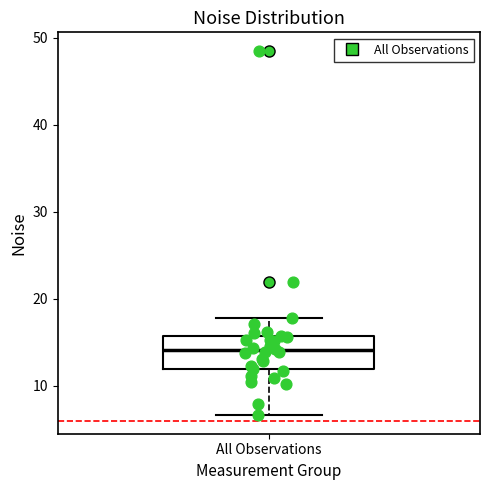

Read this box plot against the y-axis: the position of the median line, the range covered by the box, and the ends of both whiskers. The values are not printed on the chart, so give them approximately, as read against the axis.

median 14, box 12 to 16, whiskers 7 to 18